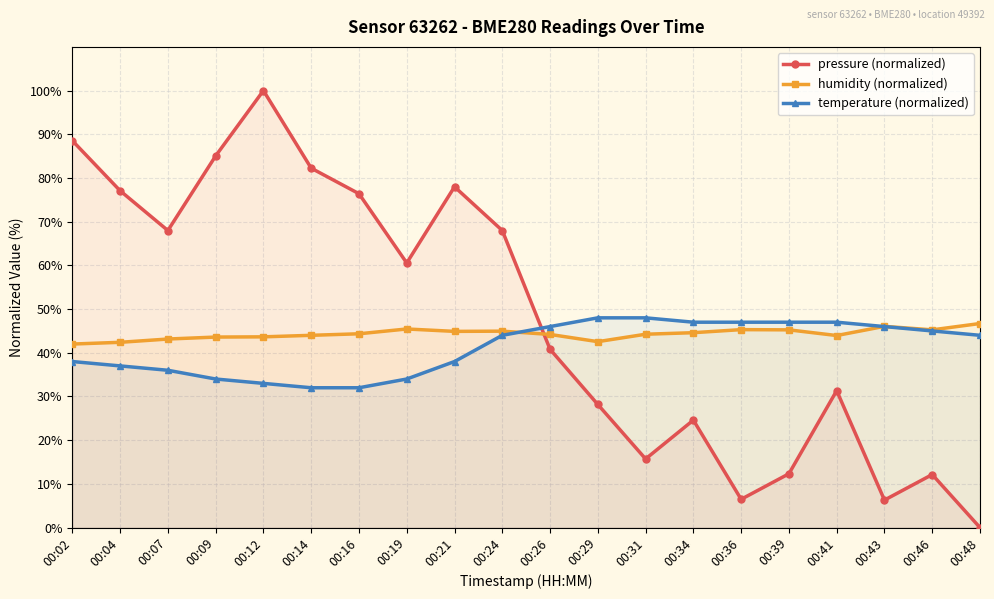

Reading right to left, transcribe all the data shown in this chart.

pressure (normalized): 00:48=0.0	00:46=12.1	00:43=6.3	00:41=31.3	00:39=12.3	00:36=6.5	00:34=24.6	00:31=15.7	00:29=28.2	00:26=40.8	00:24=68.0	00:21=78.0	00:19=60.6	00:16=76.4	00:14=82.2	00:12=100.0	00:09=85.1	00:07=68.0	00:04=77.1	00:02=88.5
humidity (normalized): 00:48=46.7	00:46=45.2	00:43=46.1	00:41=43.9	00:39=45.2	00:36=45.3	00:34=44.6	00:31=44.3	00:29=42.5	00:26=44.2	00:24=45.0	00:21=44.9	00:19=45.5	00:16=44.3	00:14=44.0	00:12=43.6	00:09=43.6	00:07=43.2	00:04=42.4	00:02=42.0
temperature (normalized): 00:48=44.0	00:46=45.0	00:43=46.0	00:41=47.0	00:39=47.0	00:36=47.0	00:34=47.0	00:31=48.0	00:29=48.0	00:26=46.0	00:24=44.0	00:21=38.0	00:19=34.0	00:16=32.0	00:14=32.0	00:12=33.0	00:09=34.0	00:07=36.0	00:04=37.0	00:02=38.0